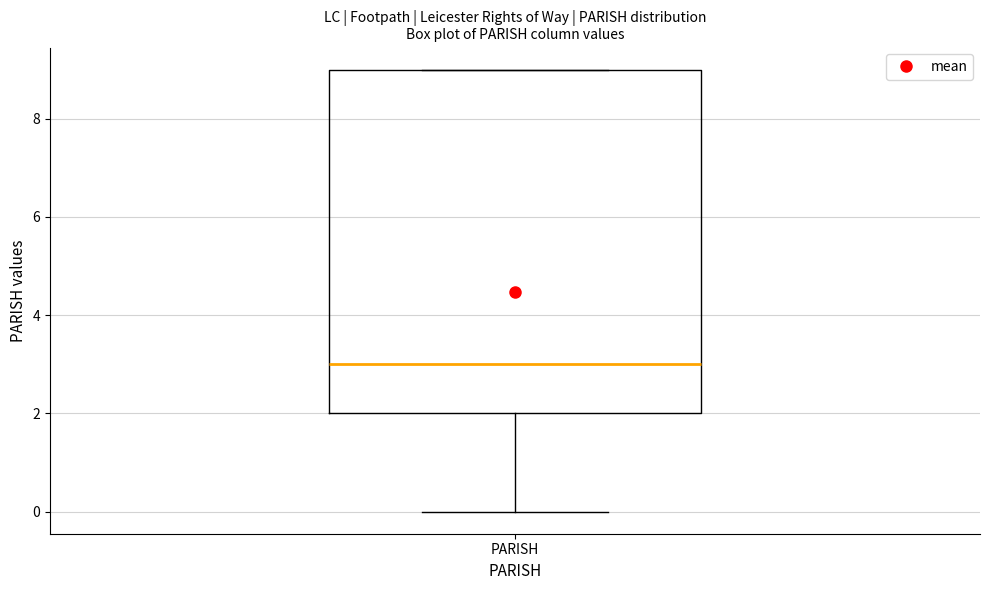

Where is the upper edge of the box for PARISH on the y-axis? The values are not printed on the chart, so give them approximately, as read against the axis.

9